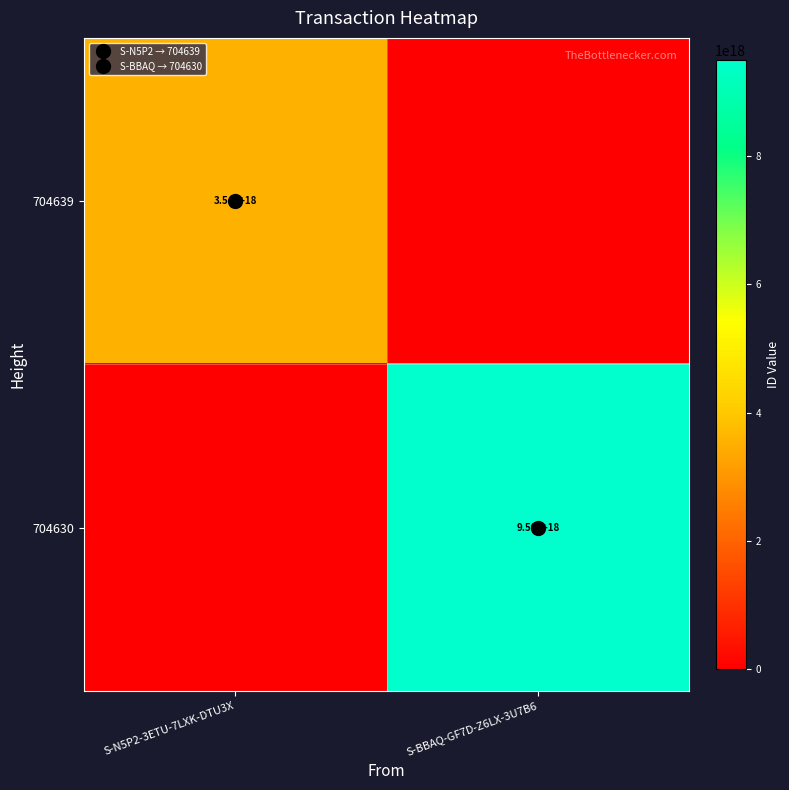

What is the sum of the 704630 values at S-BBAQ-GF7D-Z6LX-3U7B6 and S-N5P2-3ETU-7LXK-DTU3X?

9502399209927768064